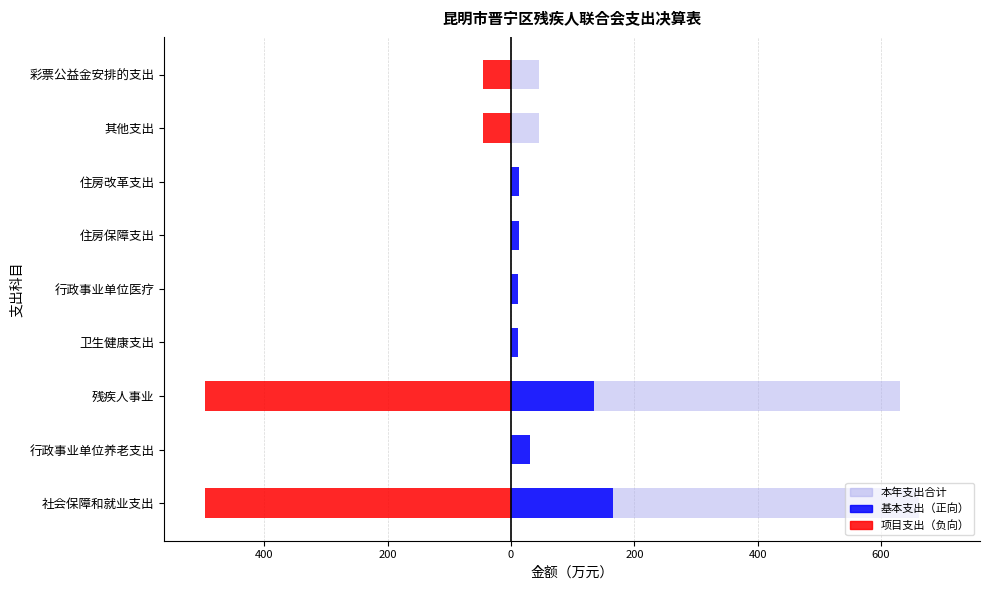

Is the value of 项目支出 at 行政事业单位医疗 greater than the value of 本年支出合计 at 社会保障和就业支出?

No